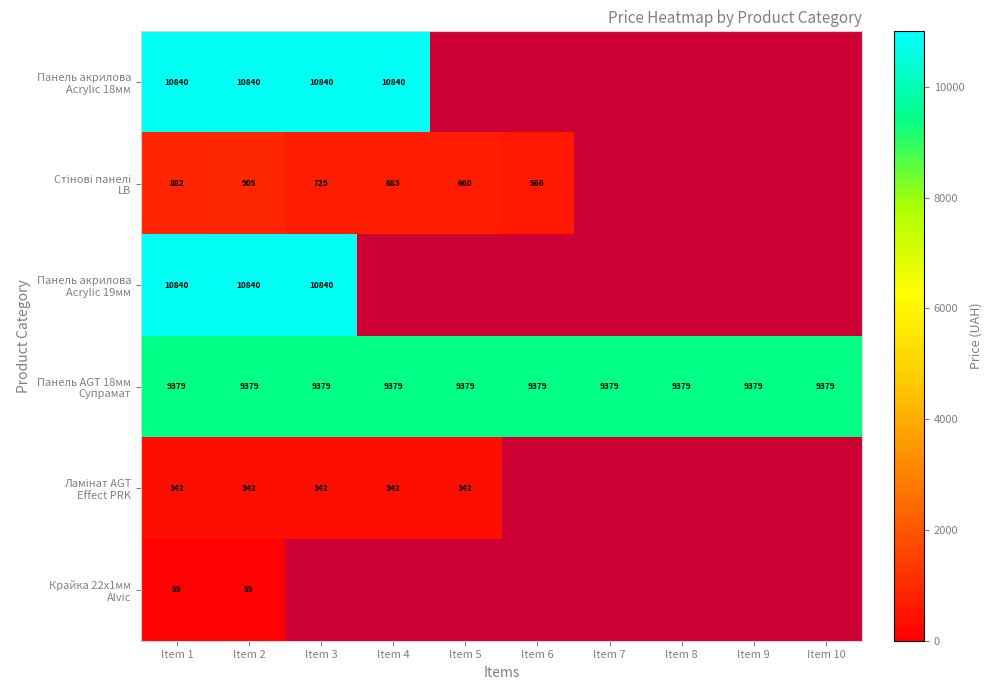

What is the total value across all series at Item 2?

32361.0